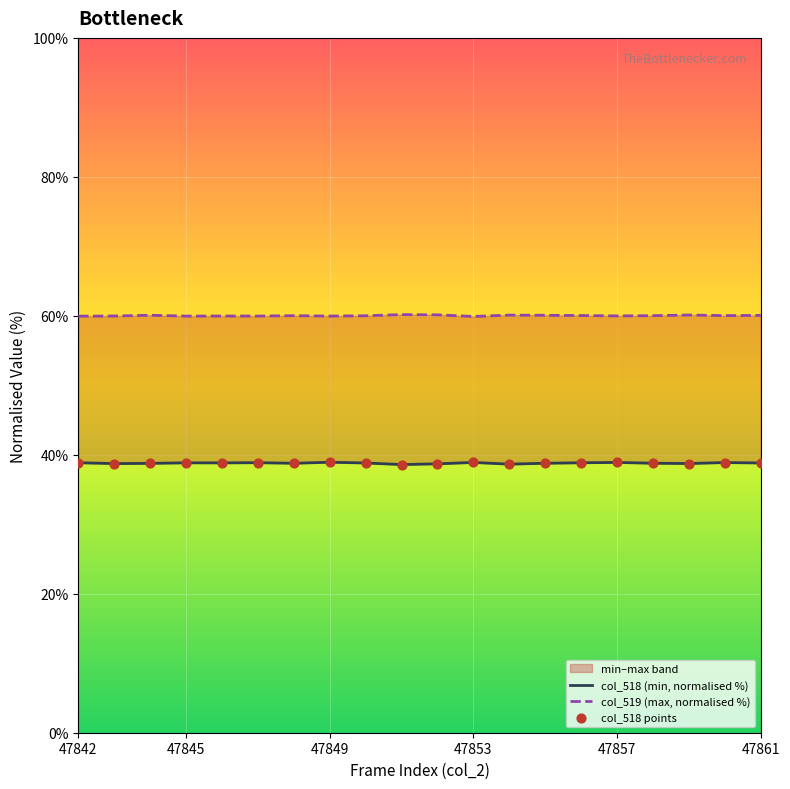

Which series reaches the minimum Y coordinate?

col_518 (min, normalised %)